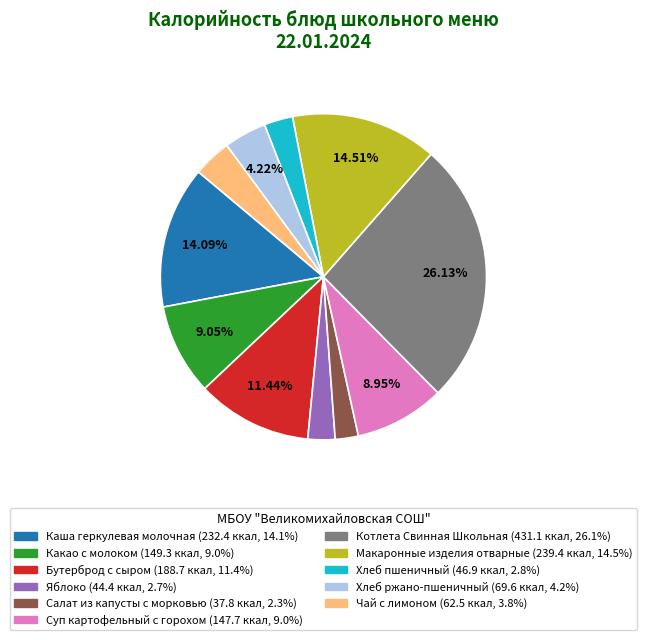

Which has a higher value, Салат из капусты с морковью or Хлеб пшеничный?

Хлеб пшеничный